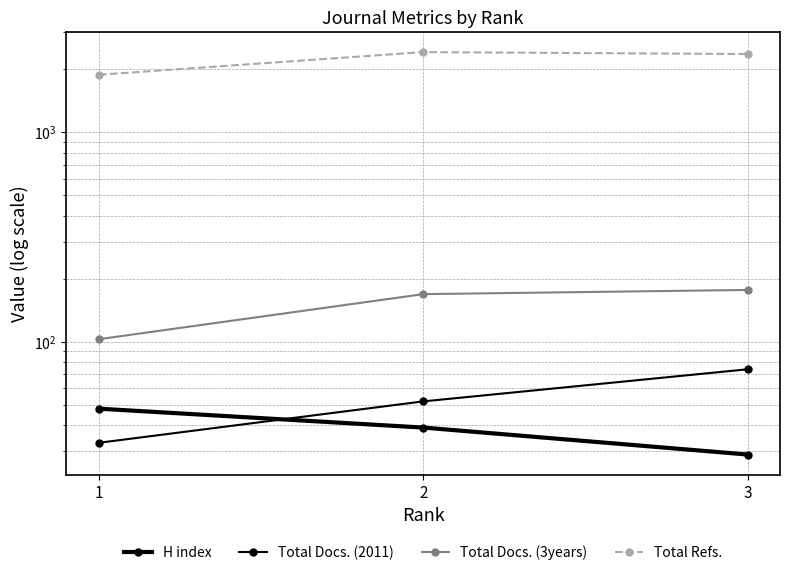

What is the highest value of the Total Docs. (2011) series?

74